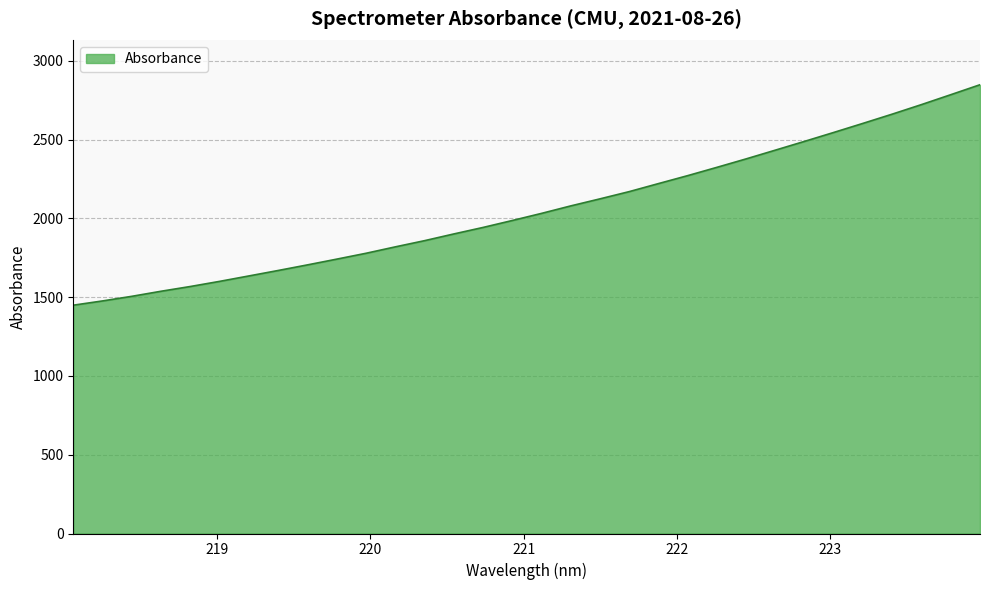

What is the difference between the maximum and minimum values?

1399.3